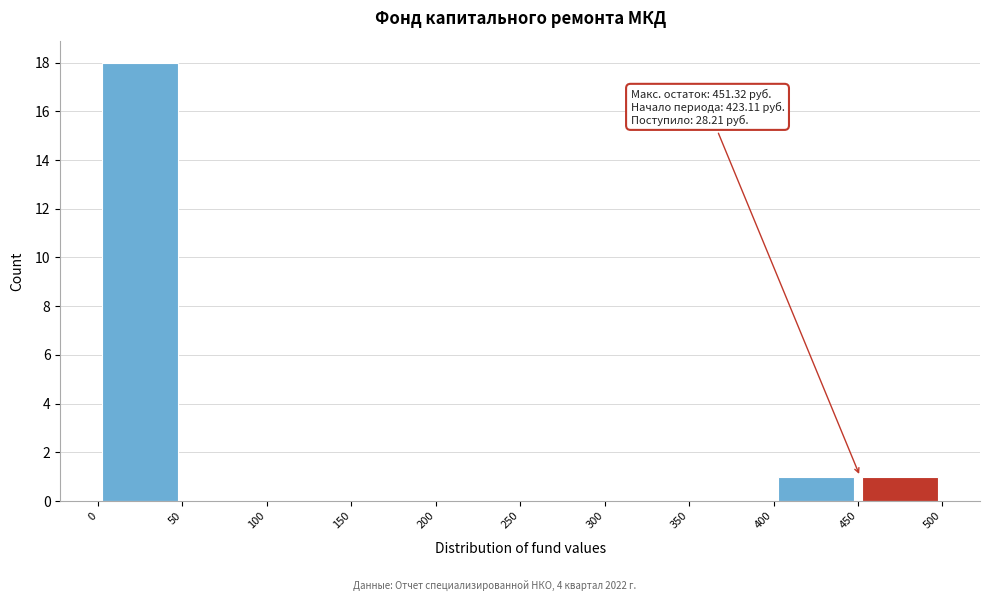

Which range on the x-axis has the tallest bar?

0 to 50